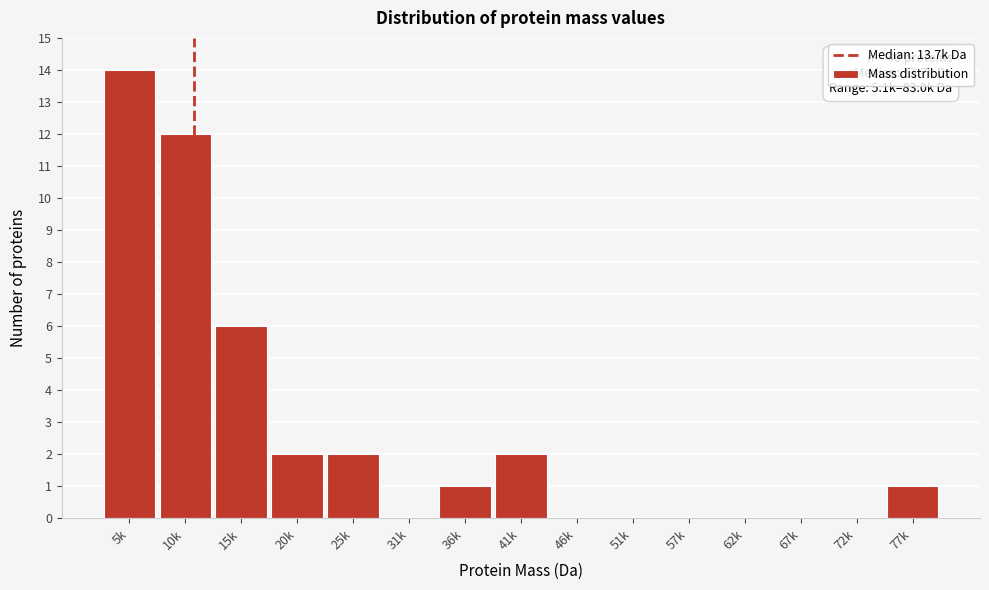

Reading right to left, list all the values displayed in this chart.

77k=1	72k=0	67k=0	62k=0	57k=0	51k=0	46k=0	41k=2	36k=1	31k=0	25k=2	20k=2	15k=6	10k=12	5k=14